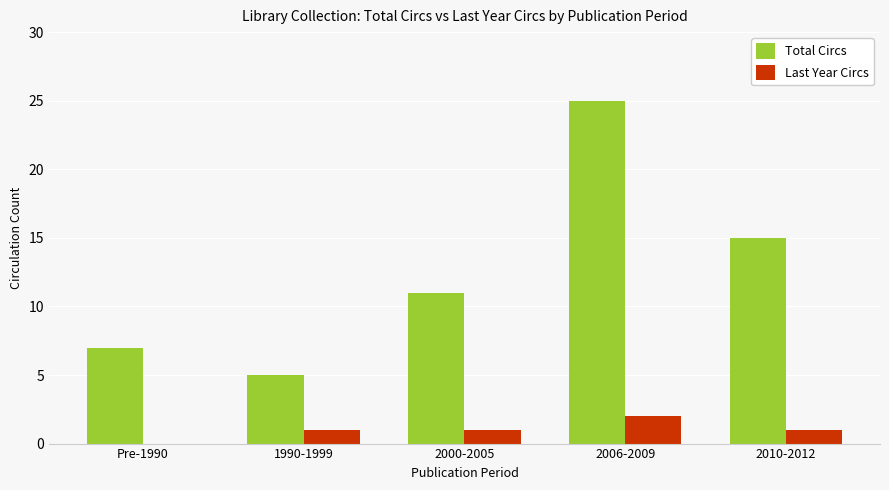

At which category is the sum across all series the highest?

2006-2009